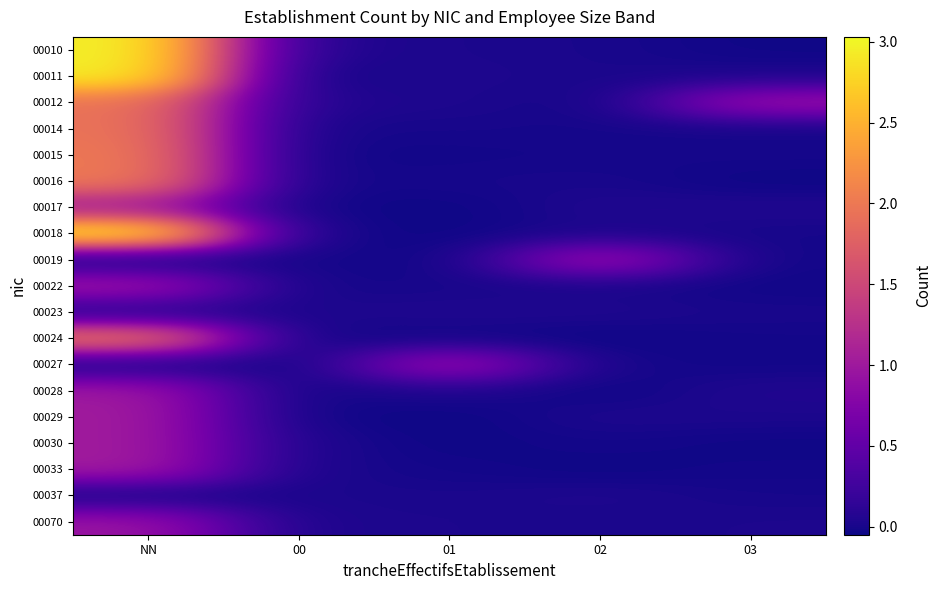

Reading left to right, extract all data points from this chart.

00010: NN=3.0	00=0.0	01=0.0	02=0.0	03=-0.0
00011: NN=3.0	00=-0.0	01=0.0	02=0.0	03=0.0
00012: NN=2.0	00=0.0	01=0.0	02=-0.0	03=1.0
00014: NN=2.0	00=-0.0	01=0.0	02=-0.0	03=-0.0
00015: NN=2.0	00=-0.0	01=-0.0	02=-0.0	03=-0.0
00016: NN=2.0	00=-0.0	01=0.0	02=0.0	03=-0.0
00017: NN=1.0	00=-0.0	01=-0.0	02=0.0	03=0.0
00018: NN=3.0	00=-0.0	01=-0.0	02=0.0	03=-0.0
00019: NN=-0.0	00=-0.0	01=-0.0	02=1.0	03=-0.0
00022: NN=1.0	00=-0.0	01=0.0	02=0.0	03=-0.0
00023: NN=0.0	00=0.0	01=0.0	02=0.0	03=0.0
00024: NN=2.0	00=-0.0	01=-0.0	02=-0.0	03=-0.0
00027: NN=-0.0	00=-0.0	01=1.0	02=-0.0	03=-0.0
00028: NN=1.0	00=-0.0	01=0.0	02=-0.0	03=0.0
00029: NN=1.0	00=-0.0	01=-0.0	02=0.0	03=0.0
00030: NN=1.0	00=0.0	01=-0.0	02=-0.0	03=-0.0
00033: NN=1.0	00=0.0	01=-0.0	02=-0.0	03=-0.0
00037: NN=-0.0	00=0.0	01=0.0	02=0.0	03=-0.0
00070: NN=1.0	00=0.0	01=0.0	02=0.0	03=0.0